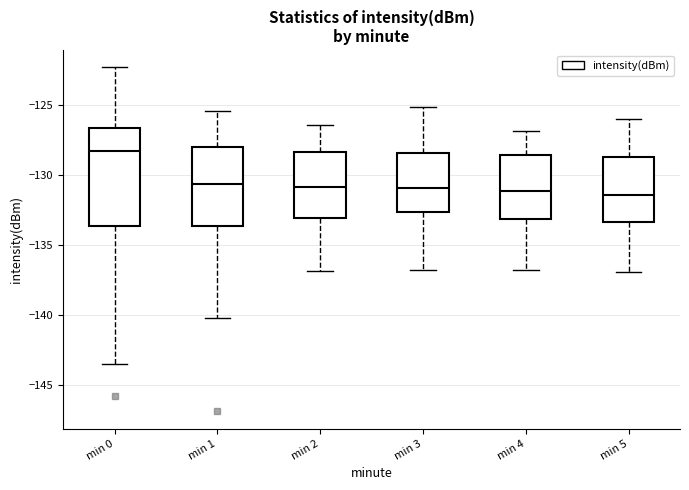

Reading left to right, read every box against the y-axis: the position of its median line, the range the box covers, and the ends of its whiskers. The values are not printed on the chart, so give them approximately, as read against the axis.

min 0: median -128.5, box -133.5 to -126.5, whiskers -143.5 to -122.5
min 1: median -130.5, box -133.5 to -128.0, whiskers -140.0 to -125.5
min 2: median -131.0, box -133.0 to -128.5, whiskers -137.0 to -126.5
min 3: median -131.0, box -132.5 to -128.5, whiskers -137.0 to -125.0
min 4: median -131.0, box -133.0 to -128.5, whiskers -137.0 to -127.0
min 5: median -131.5, box -133.5 to -128.5, whiskers -137.0 to -126.0